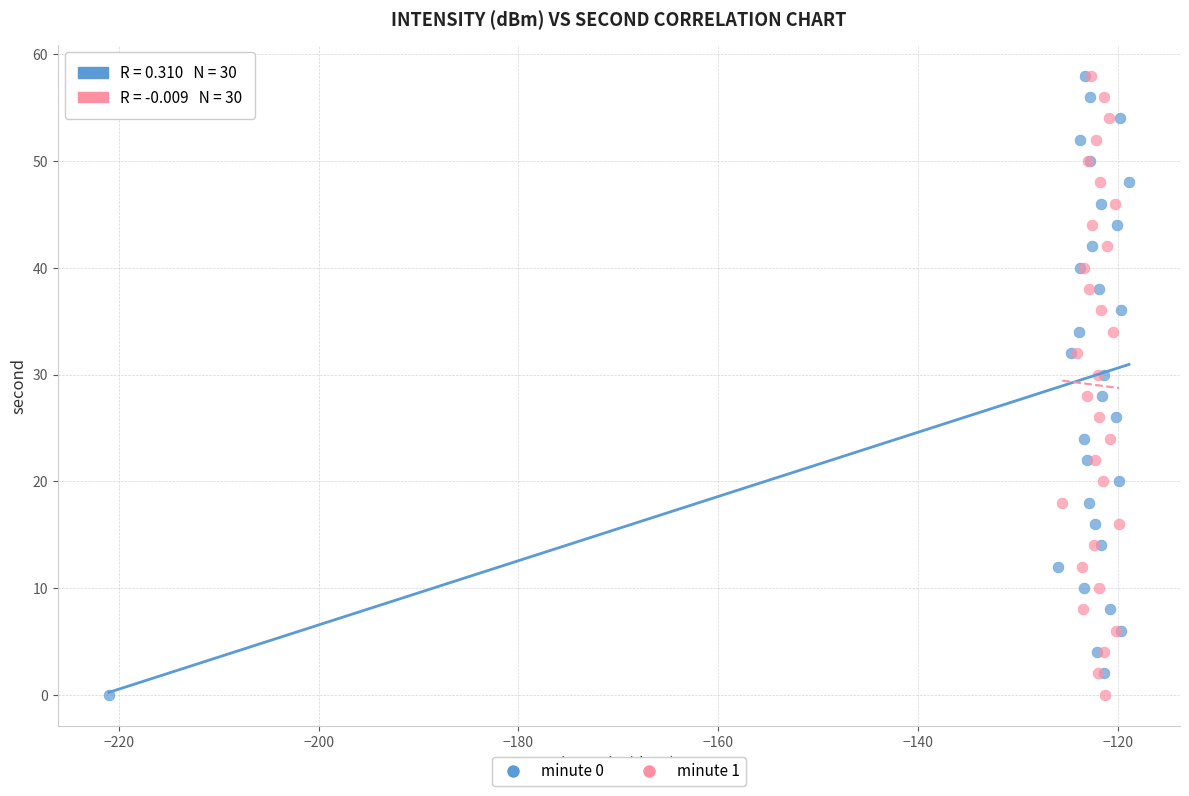

What are all the series names shown in the legend?

minute 0, minute 1